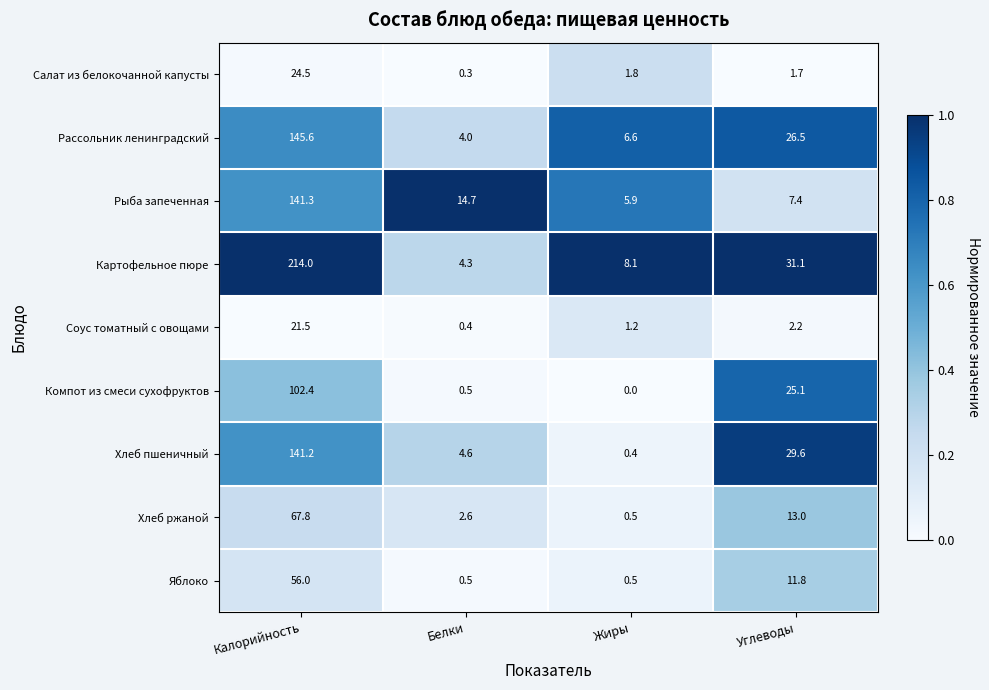

At which category is the sum across all series the highest?

Калорийность